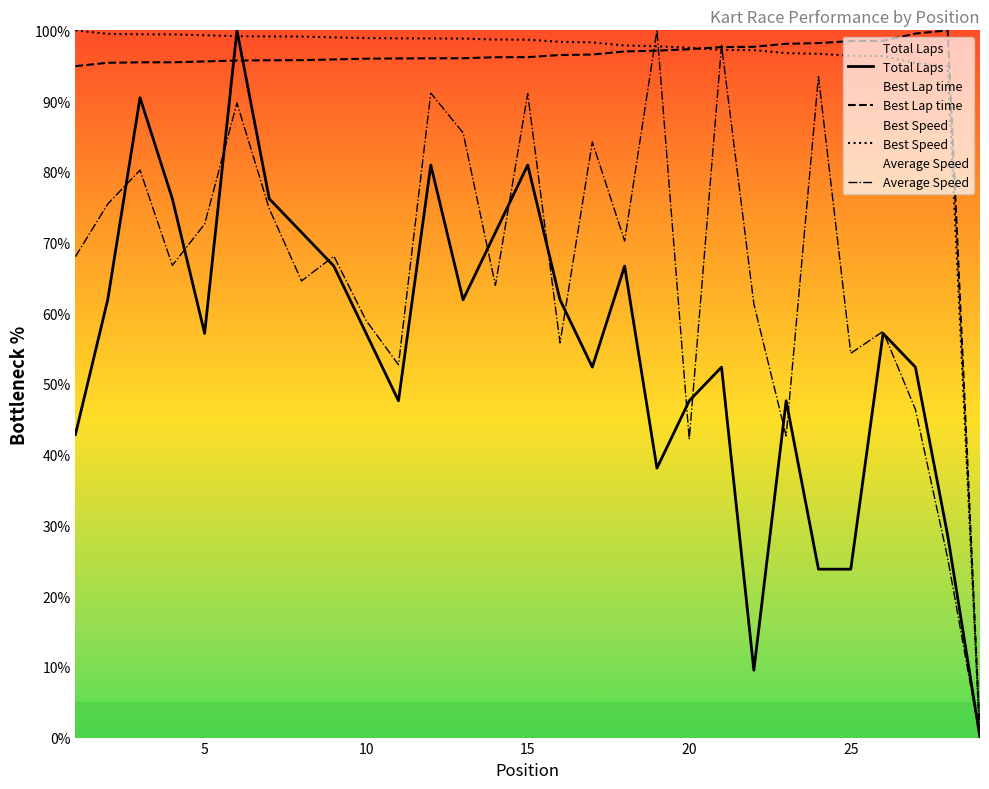

The value of Average Speed at 15 is 139.6. True or false?

False